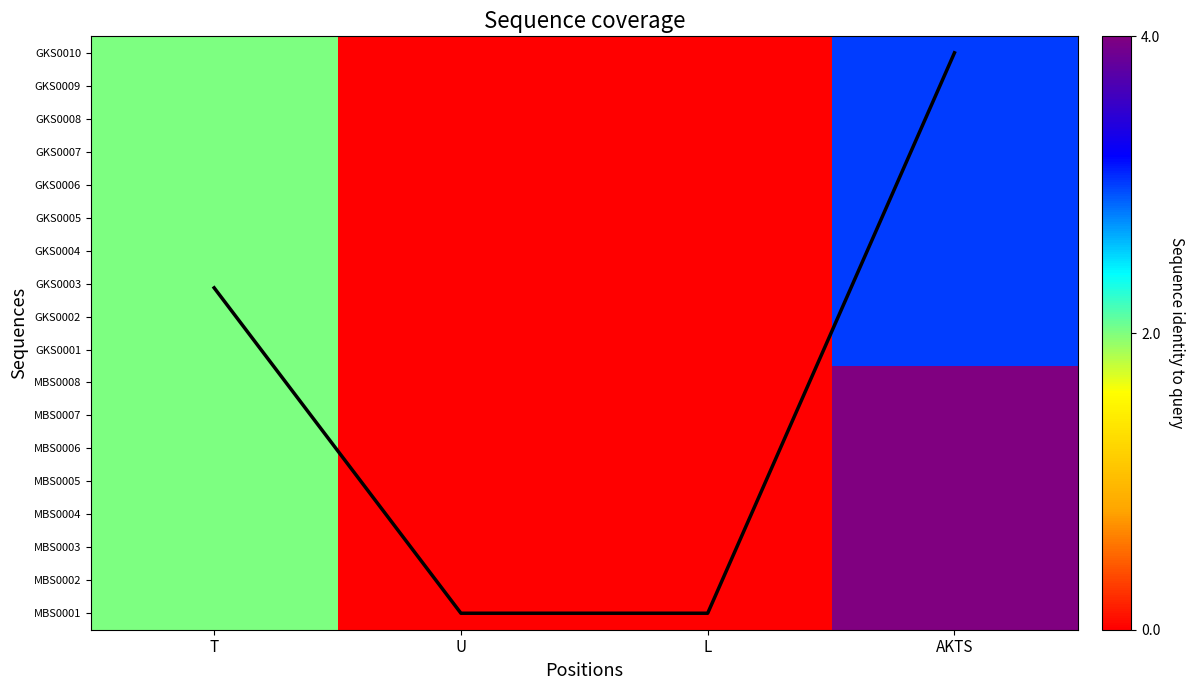

What is the difference between the maximum and minimum values in the GKS0008 series?

3.0